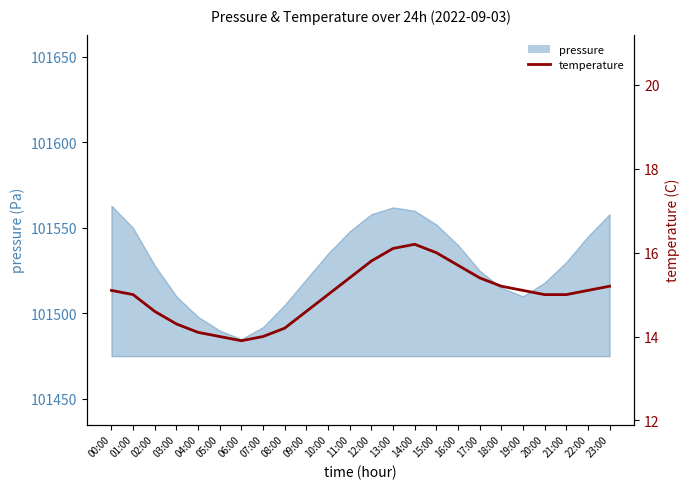

At which category does the chart reach its minimum across all series?

06:00